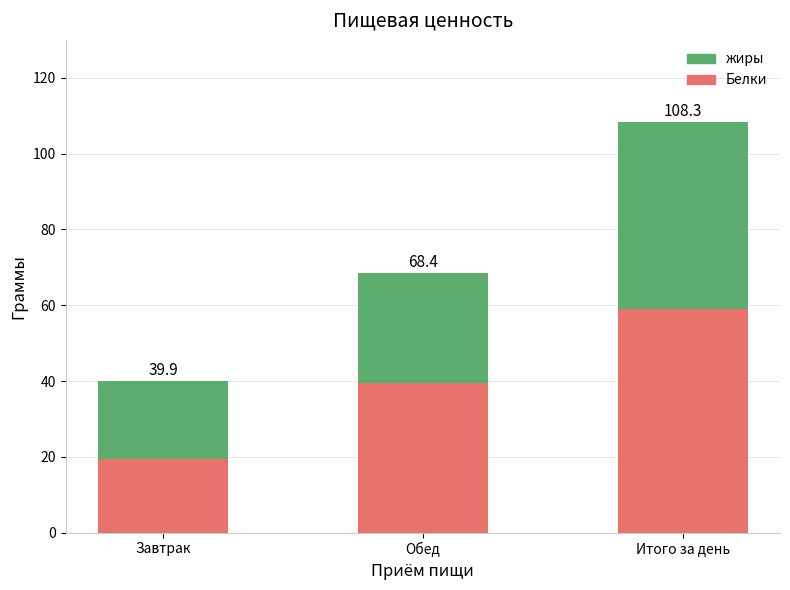

What are all the series names shown in the legend?

жиры, Белки